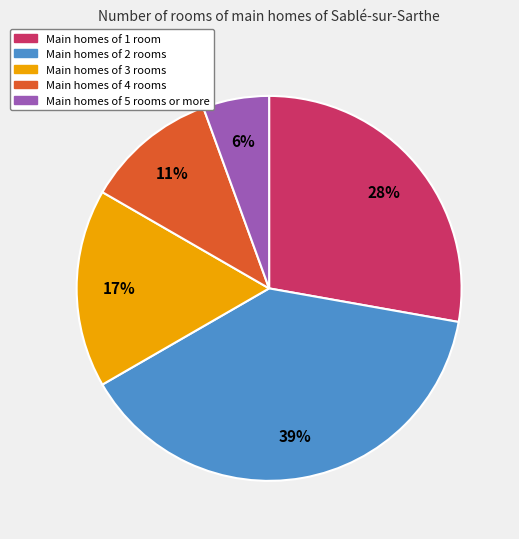

Does any single category account for the majority?

No